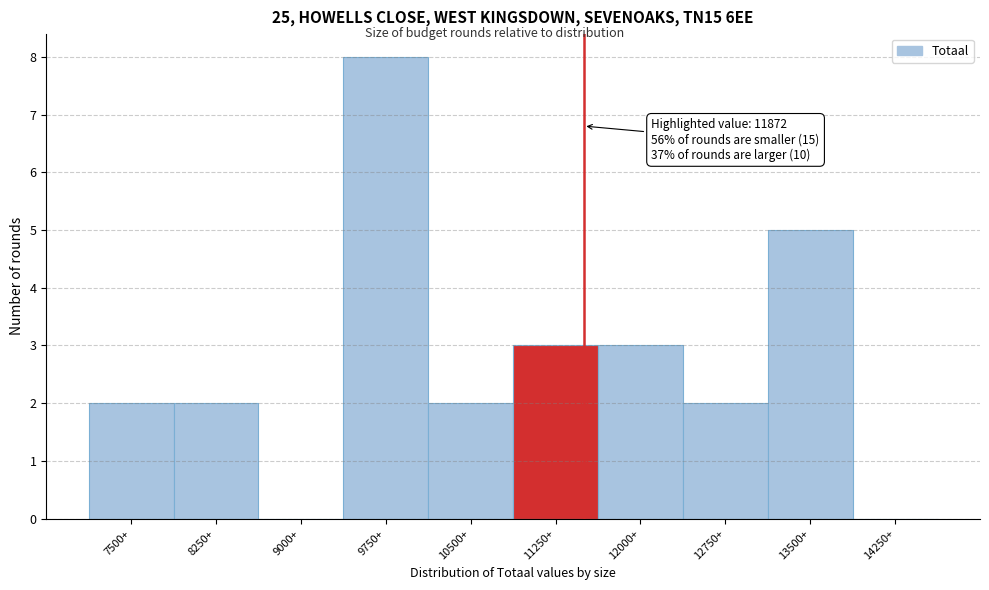

Reading left to right, list all the values displayed in this chart.

7500+=2	8250+=2	9000+=0	9750+=8	10500+=2	11250+=3	12000+=3	12750+=2	13500+=5	14250+=0